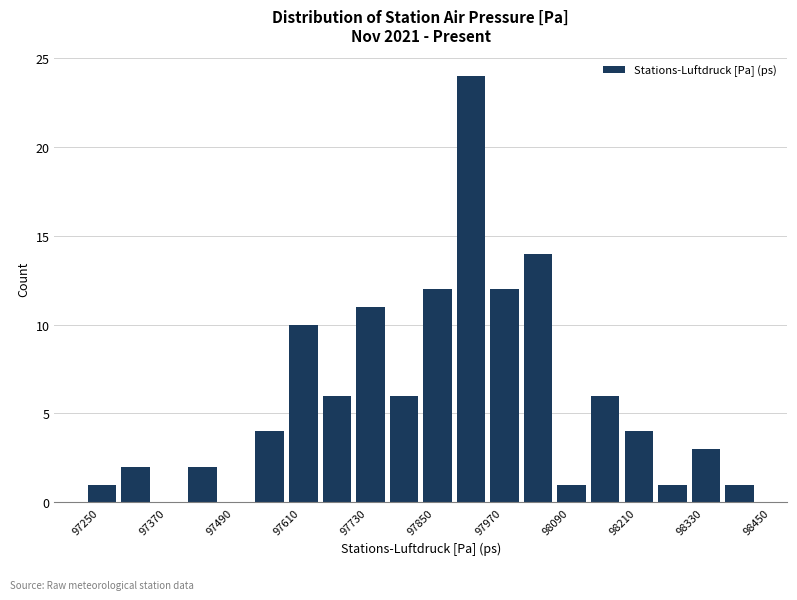

Read against the x-axis, roughly where is the centre of the tallest bar?

97940